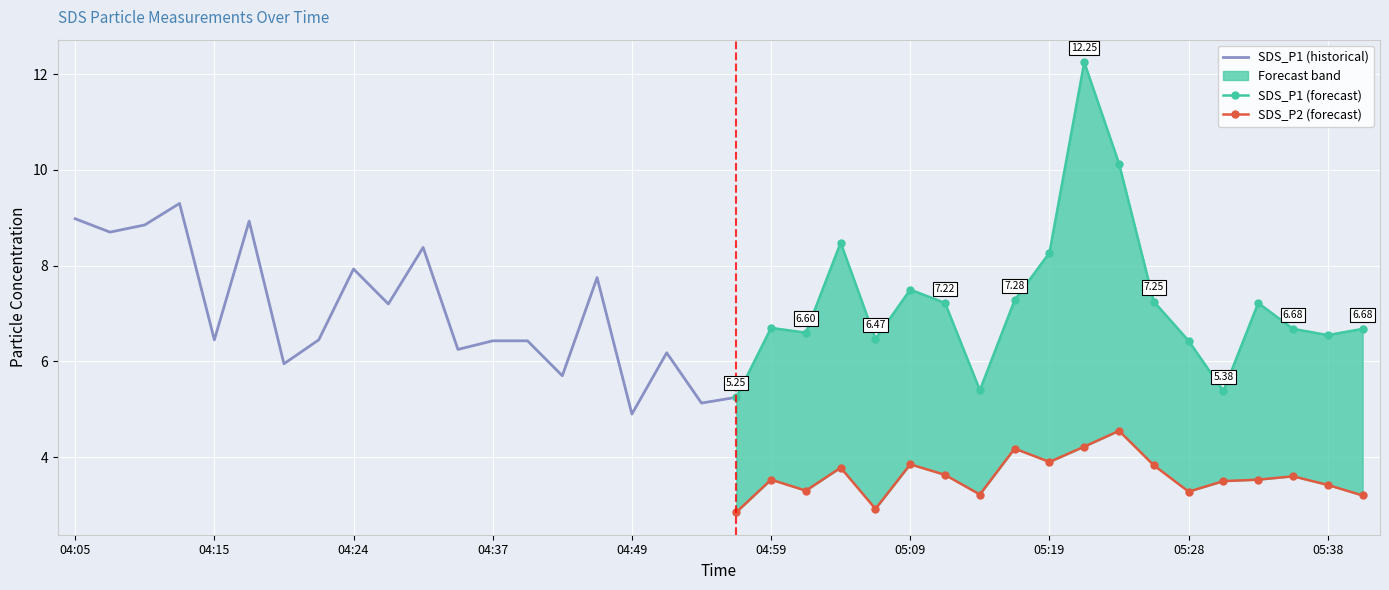

What position from the left is 05:06?

24